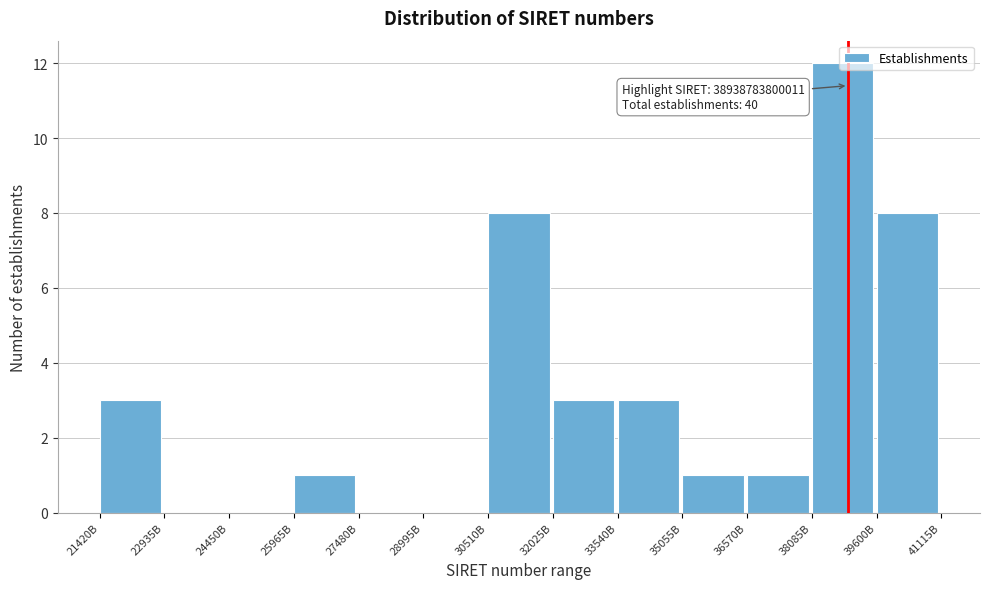

The value at 27480B is 4. True or false?

False